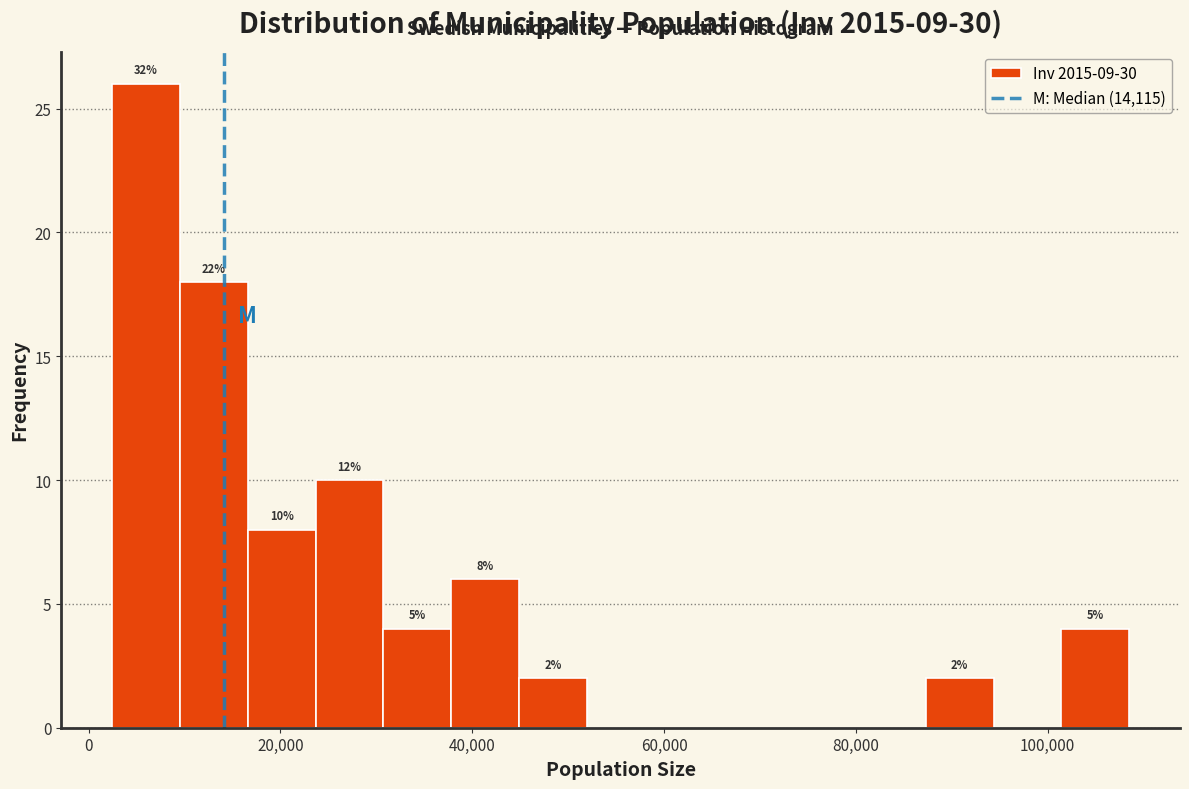

Read against the x-axis, roughly where is the centre of the tallest bar?

6000